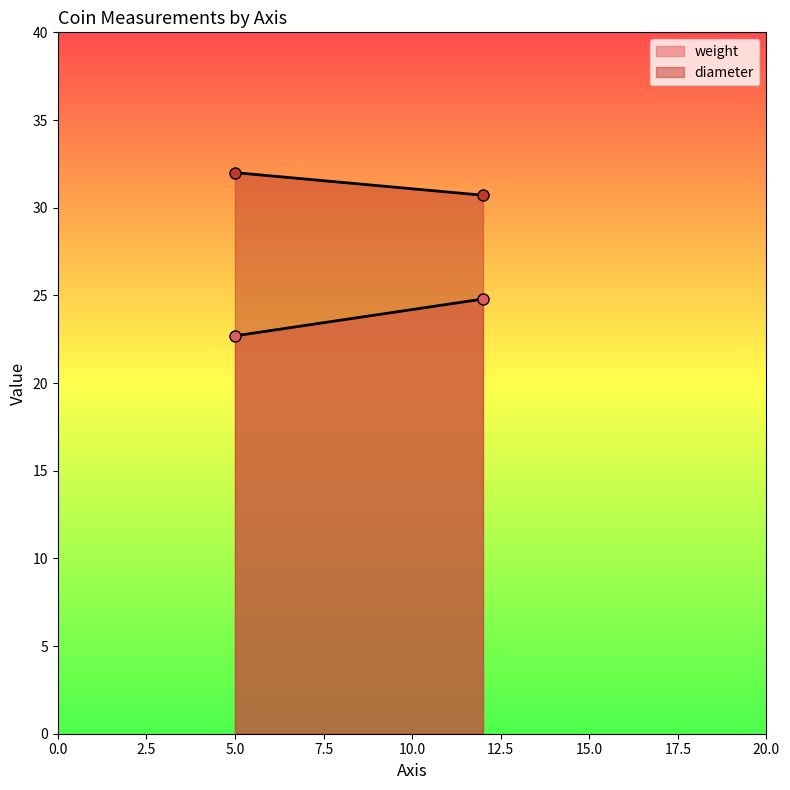

How many values in the weight series exceed 22?

2